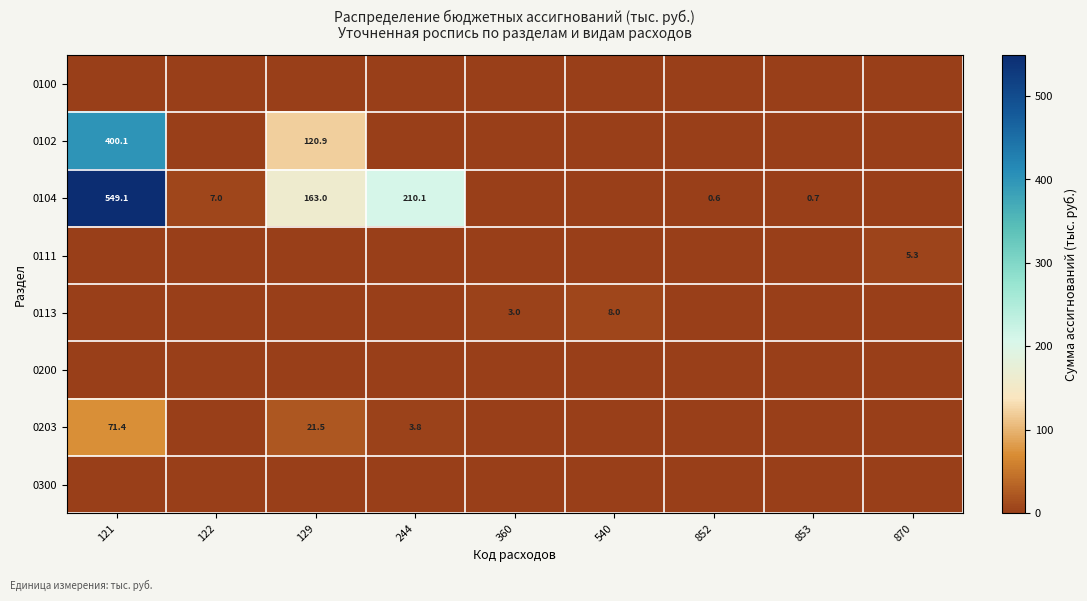

The value of 0113 at 540 is 8.0. True or false?

True